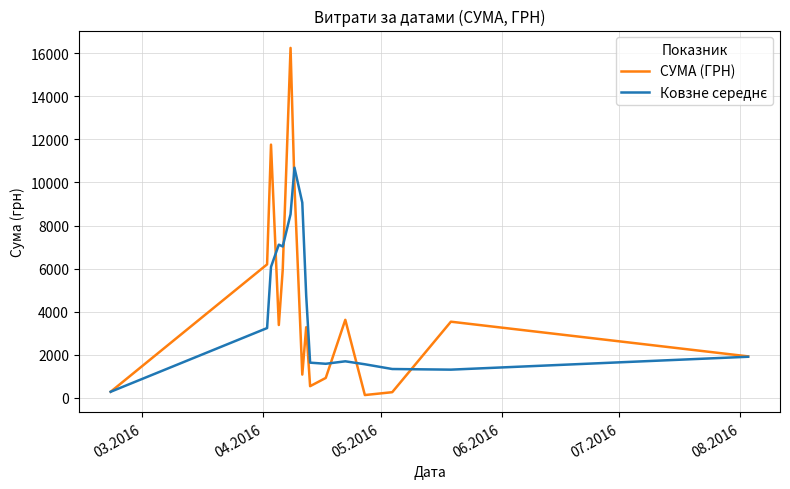

What is the greatest value displayed?

16256.5